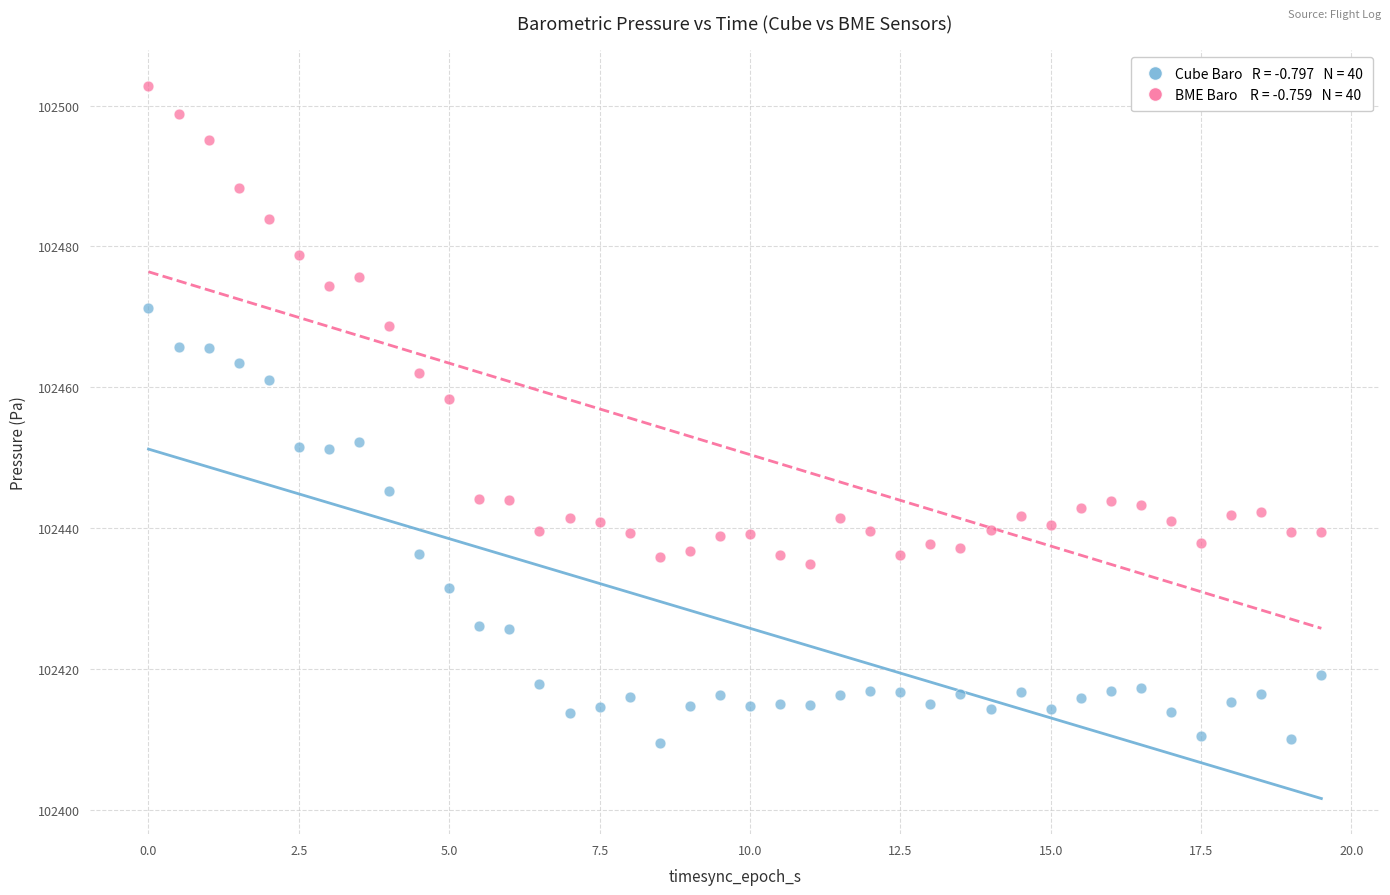

Across all series, what Y value is closest to 102456?

102458.3